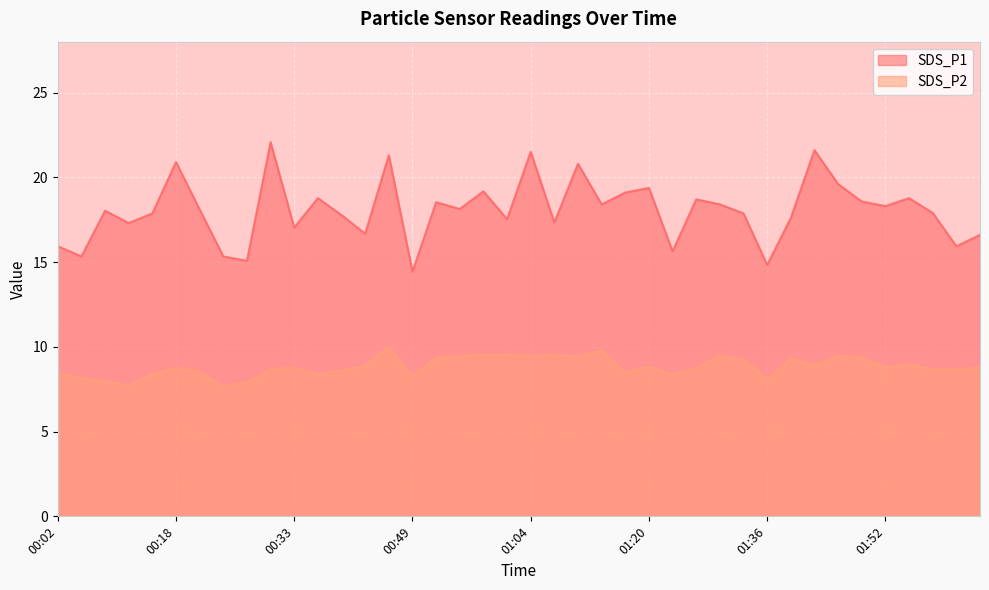

What is the minimum value for SDS_P2?

7.7